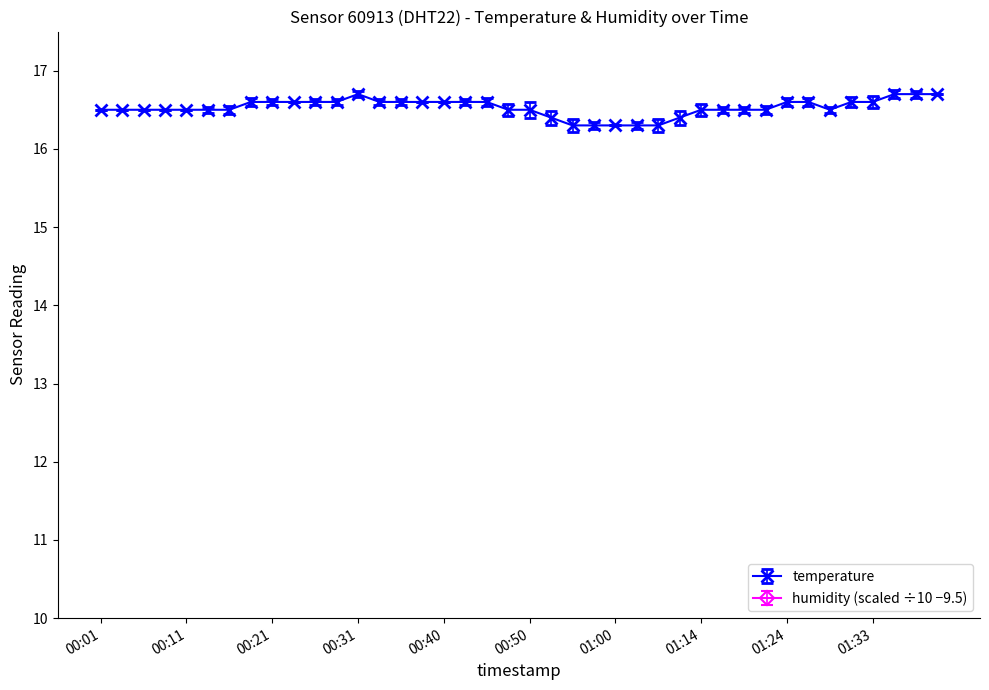

Rank the categories by value from lowest to highest.

00:55, 00:58, 01:00, 01:03, 01:05, 00:53, 01:08, 00:01, 00:04, 00:06, 00:09, 00:11, 00:14, 00:16, 00:48, 00:50, 01:14, 01:16, 01:19, 01:21, 01:28, 00:18, 00:21, 00:23, 00:26, 00:28, 00:33, 00:36, 00:38, 00:40, 00:43, 00:45, 01:24, 01:26, 01:31, 01:33, 00:31, 01:36, 01:39, 01:41